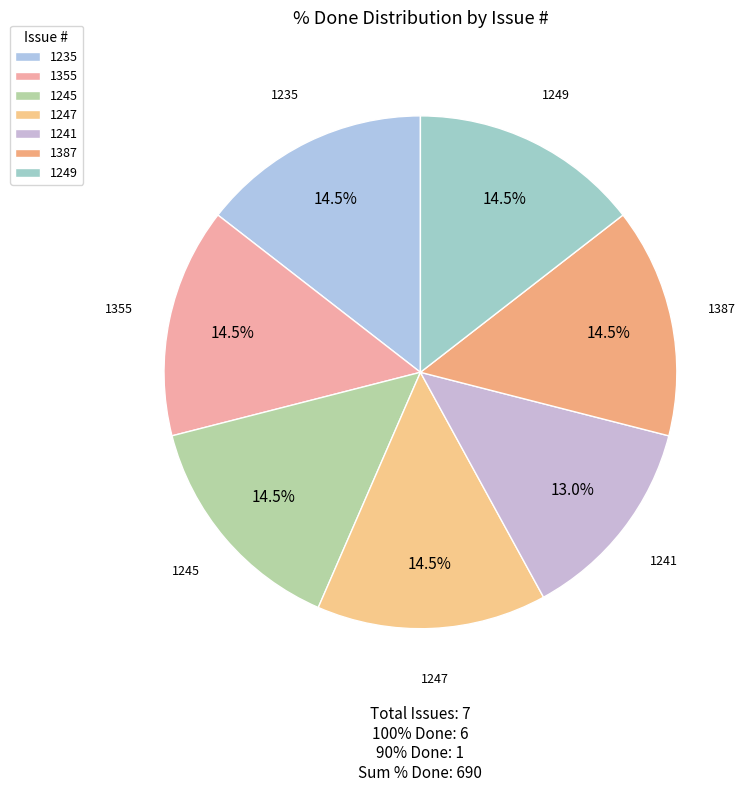

What is the ratio of the value at 1247 to the value at 1387?

1.0